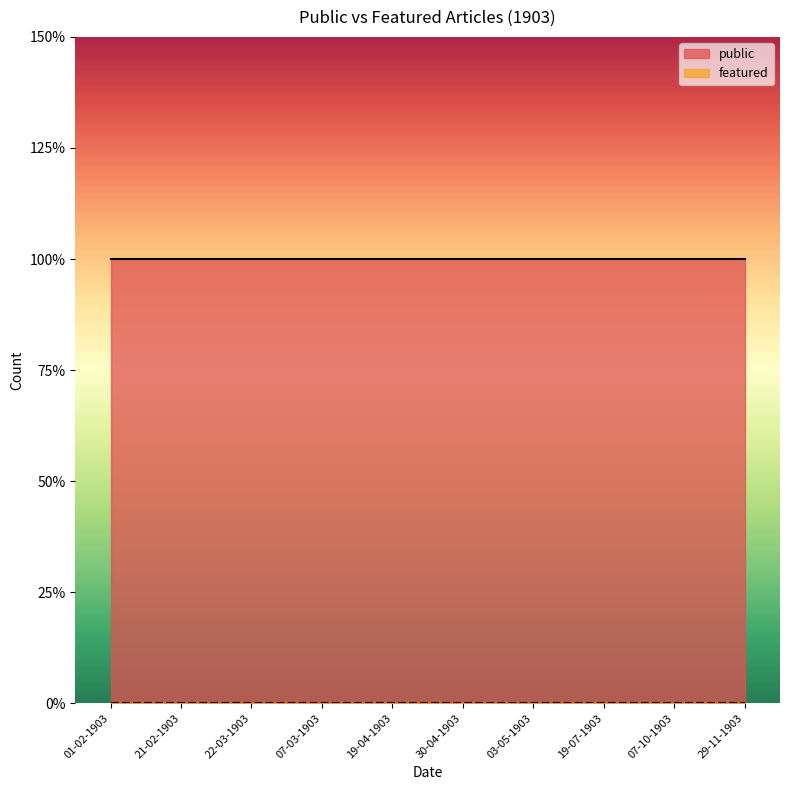

At which category does the chart reach its peak across all series?

30-04-1903